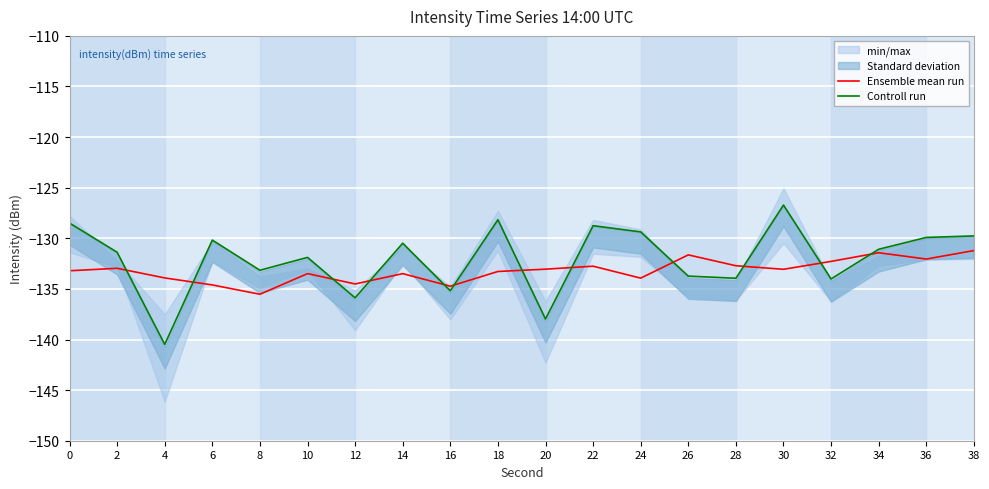

At which category does the chart reach its minimum across all series?

4